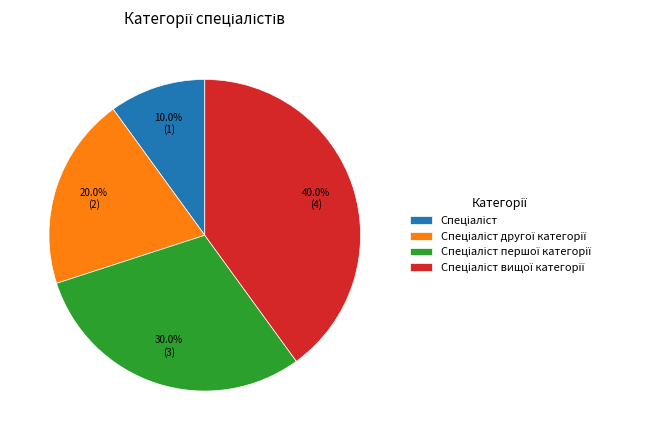

Is there a majority slice in this chart?

No